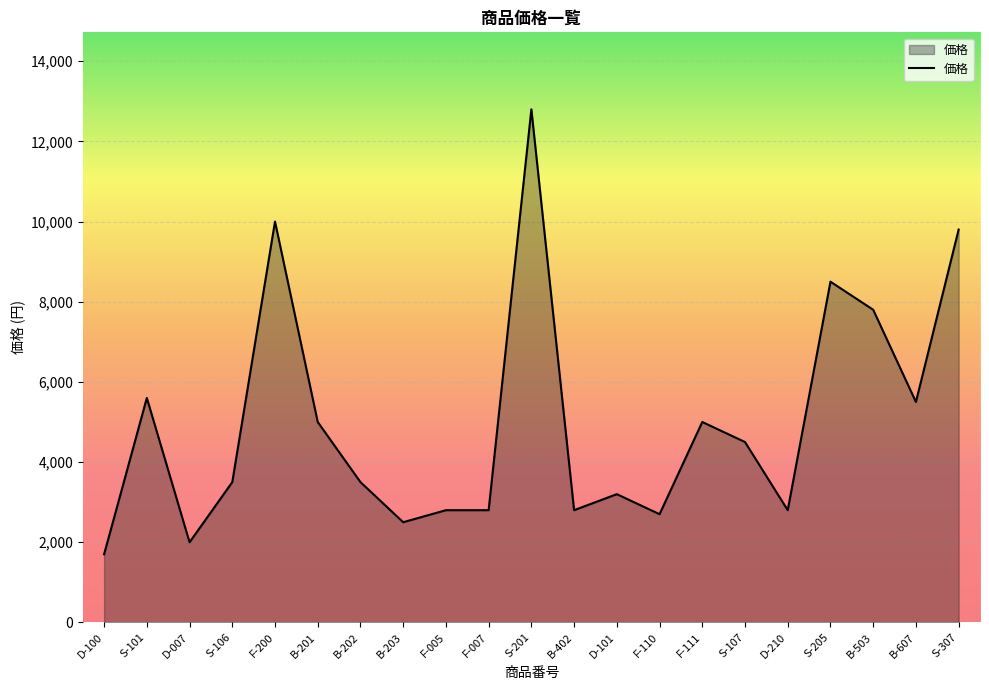

What position from the right is F-111?

7